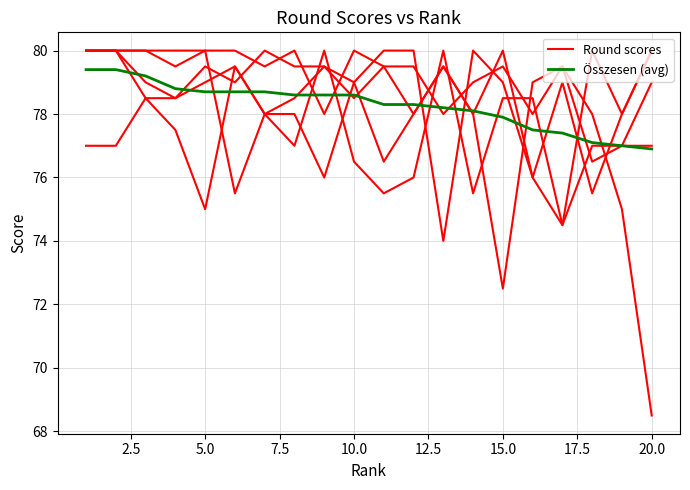

Count the number of data series in this chart.

2